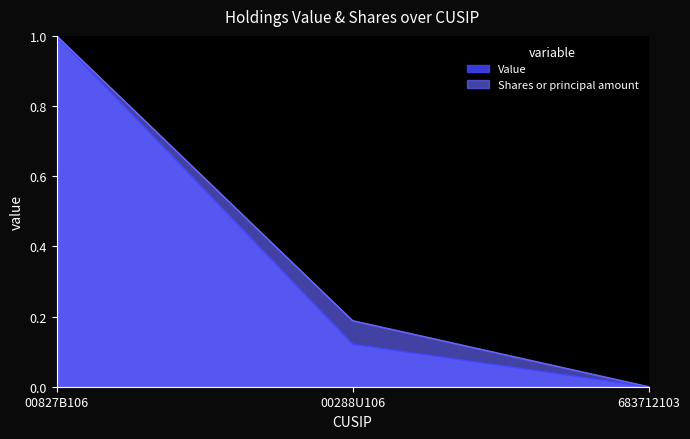

Reading right to left, extract all data points from this chart.

Value: 0.0	0.1	1.0
Shares or principal amount: 0.0	0.2	1.0